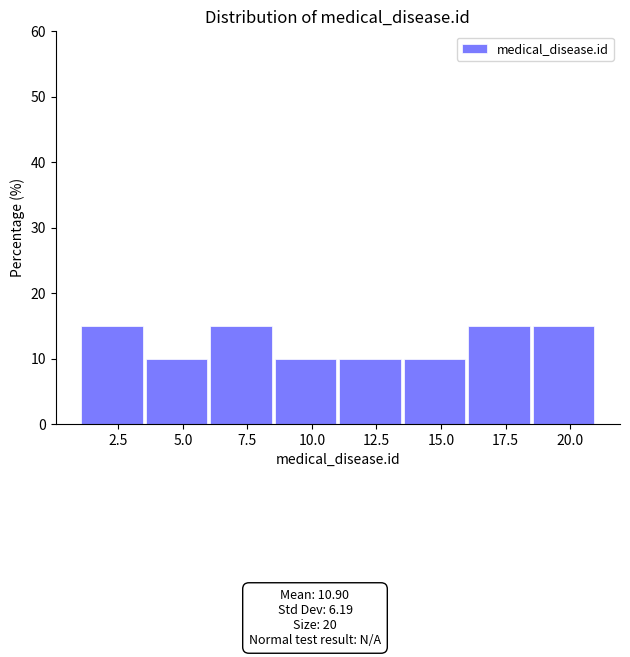

Reading left to right, transcribe this chart: for each bar, give the range it covers on the x-axis and its height. The values are not printed on the chart, so give them approximately, as read against the axis.

1.0 to 3.5: 15
3.5 to 6.0: 10
6.0 to 8.5: 15
8.5 to 11.0: 10
11.0 to 13.5: 10
13.5 to 16.0: 10
16.0 to 18.5: 15
18.5 to 21.0: 15